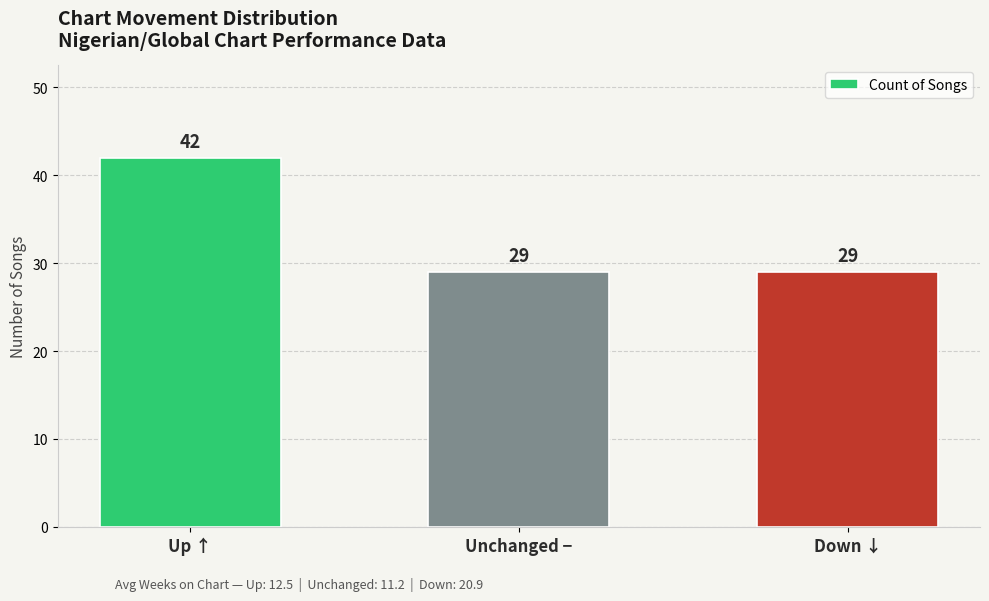

Between Down ↓ and Up ↑, which is larger?

Up ↑